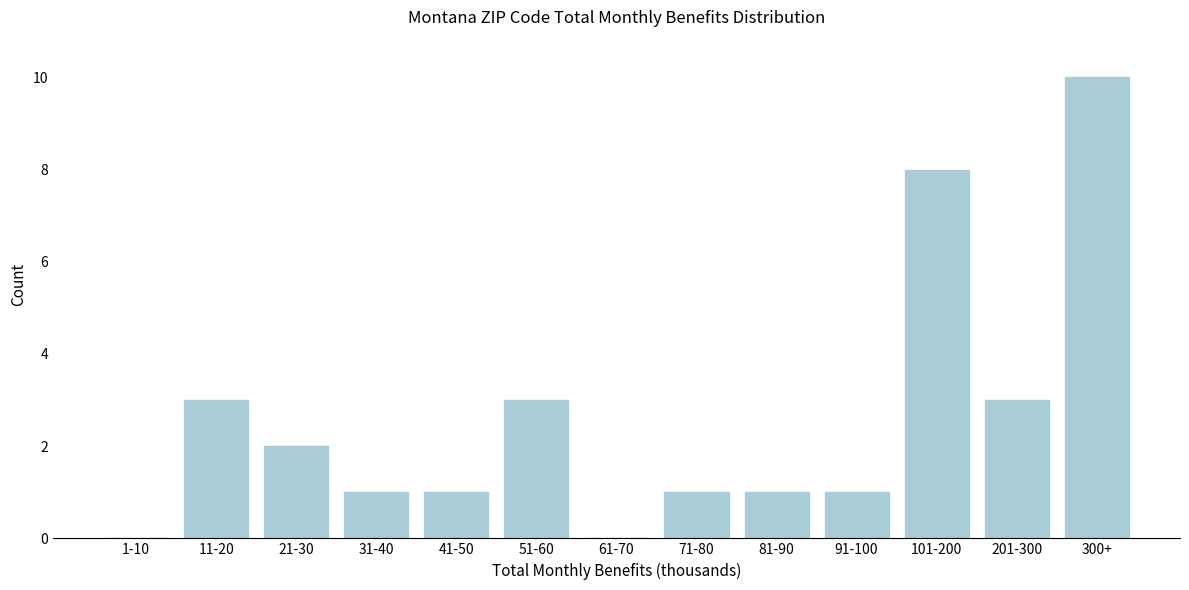

Reading left to right, list all the values displayed in this chart.

1-10=0	11-20=3	21-30=2	31-40=1	41-50=1	51-60=3	61-70=0	71-80=1	81-90=1	91-100=1	101-200=8	201-300=3	300+=10